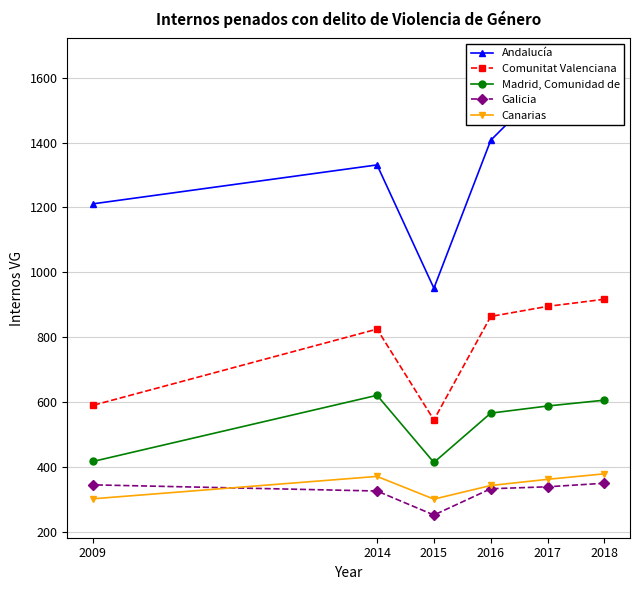

What is the value of the Canarias point at the 2nd from the left?

371